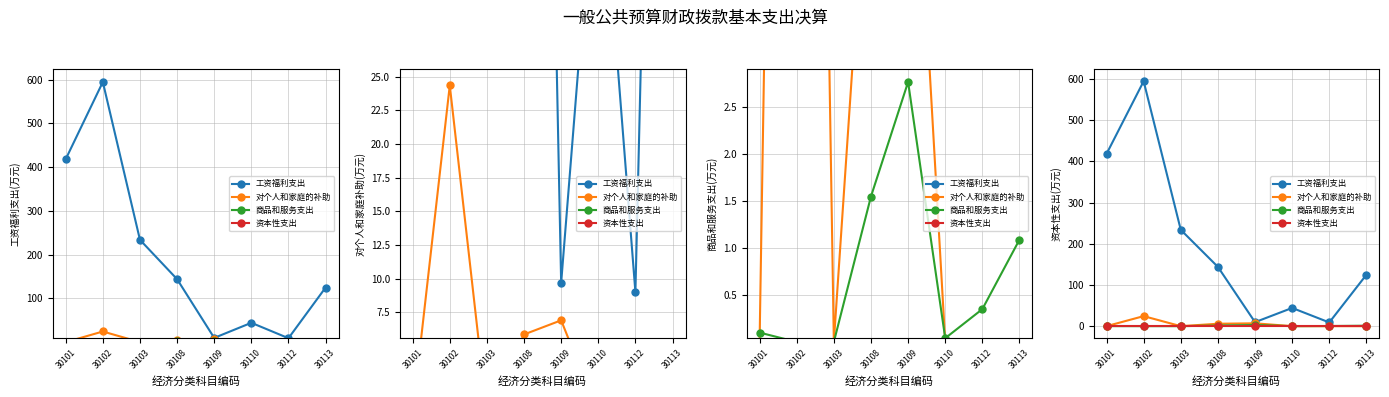

Reading left to right, transcribe all the data shown in this chart.

工资福利支出: 30101=418.0	30102=594.3	30103=233.7	30108=143.8	30109=9.7	30110=44.2	30112=9.0	30113=124.8
对个人和家庭的补助: 30101=0.0	30102=24.4	30103=0.0	30108=5.9	30109=6.9	30110=0.0	30112=0.0	30113=0.0
商品和服务支出: 30101=0.1	30102=0.0	30103=0.0	30108=1.6	30109=2.8	30110=0.0	30112=0.3	30113=1.1
资本性支出: 30101=0.0	30102=0.0	30103=0.0	30108=0.0	30109=0.0	30110=0.0	30112=0.0	30113=0.0